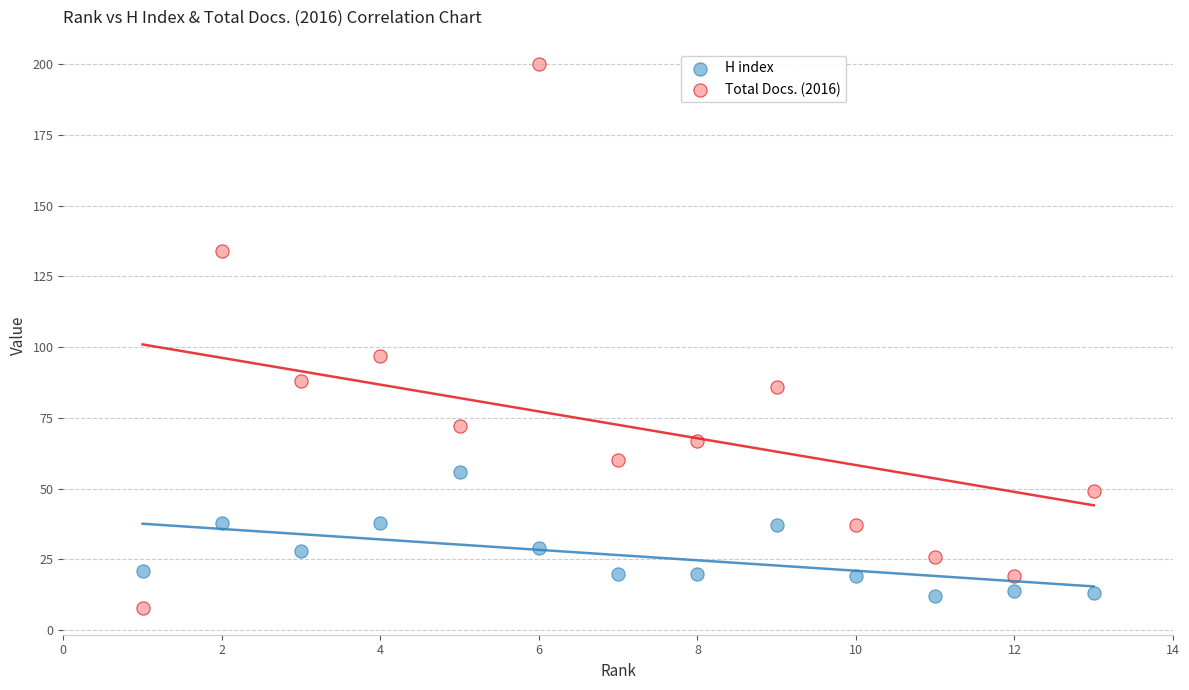

Which series reaches the maximum Y coordinate?

Total Docs. (2016)